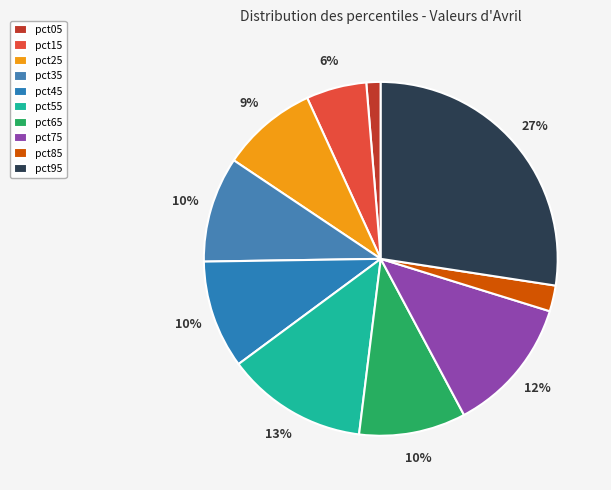

How many segments does this pie chart have?

10